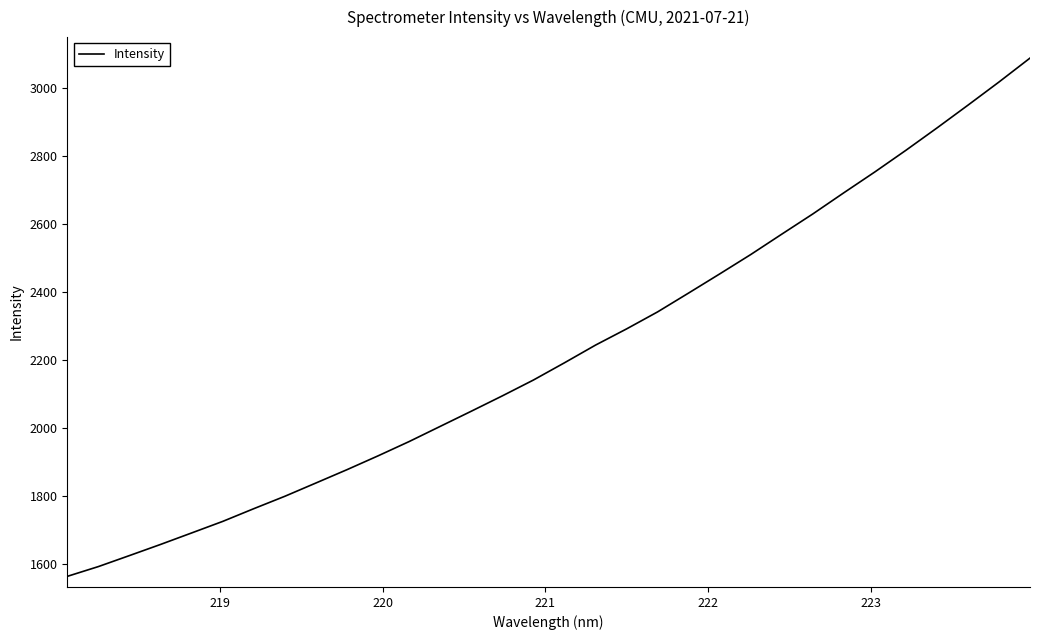

What is the difference between the maximum and minimum values?

1526.5